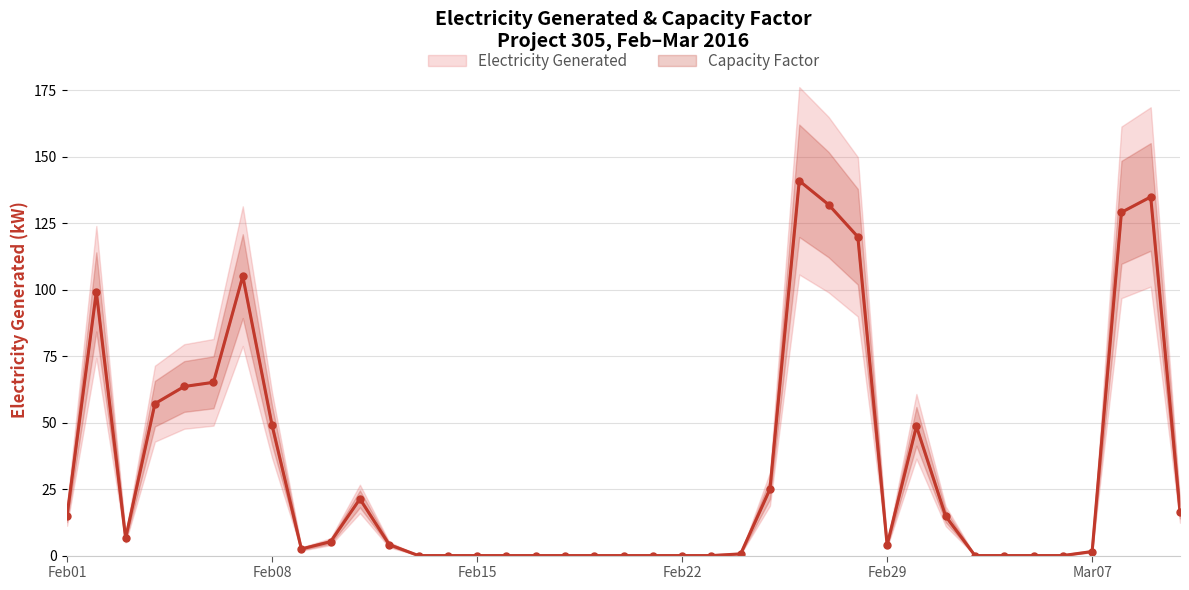

What is the label of the 34th point from the left?

2016-03-05